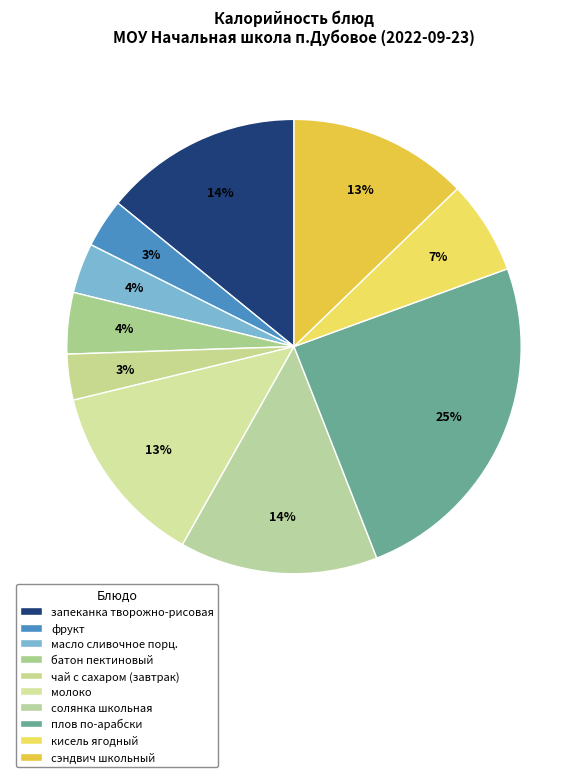

Does any single category account for the majority?

No